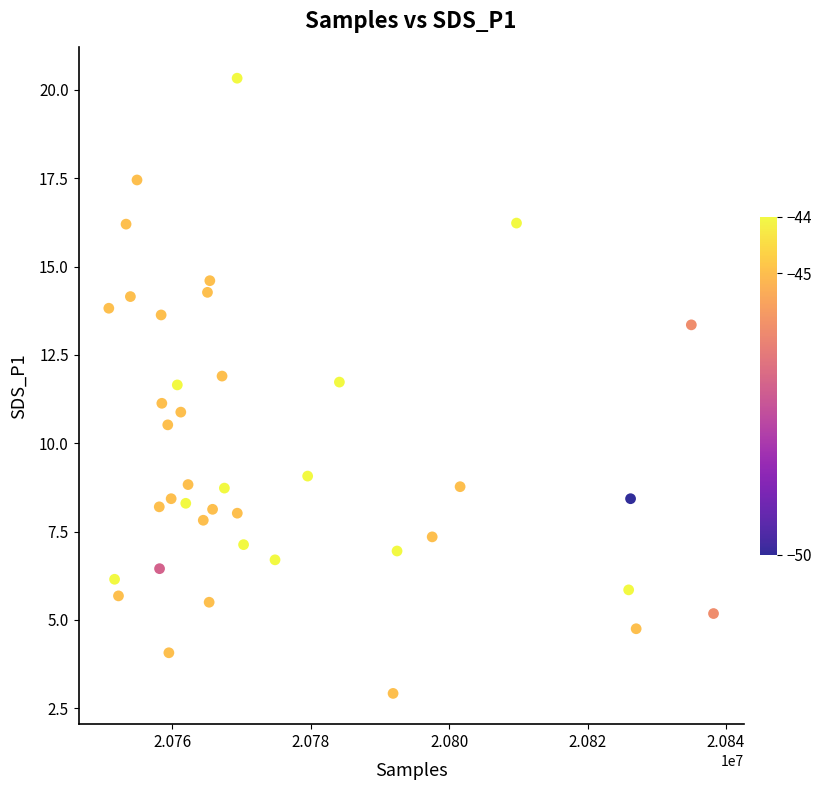

What is the range of X values (max minus min)?

87422.0